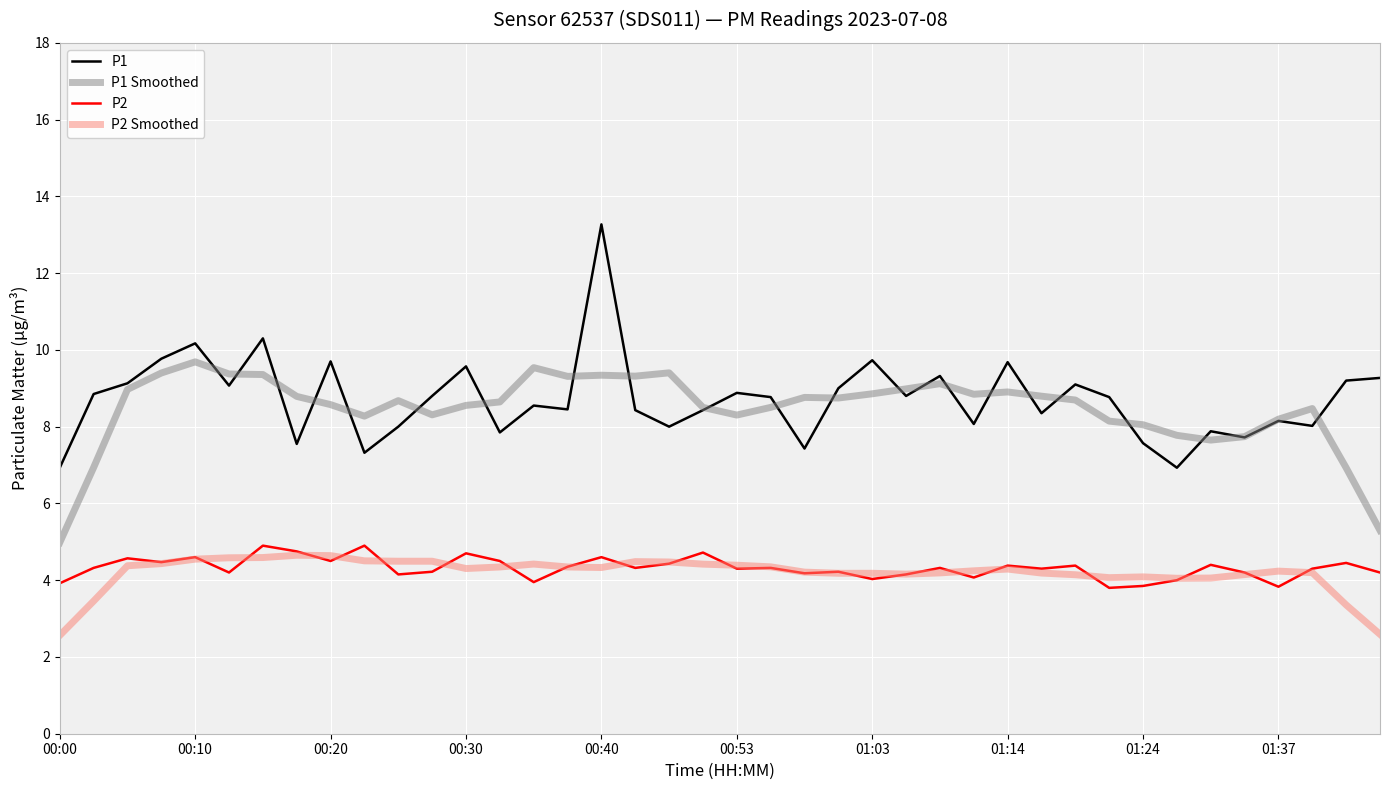

True or false: P2 Smoothed and P1 cross at least once.

False